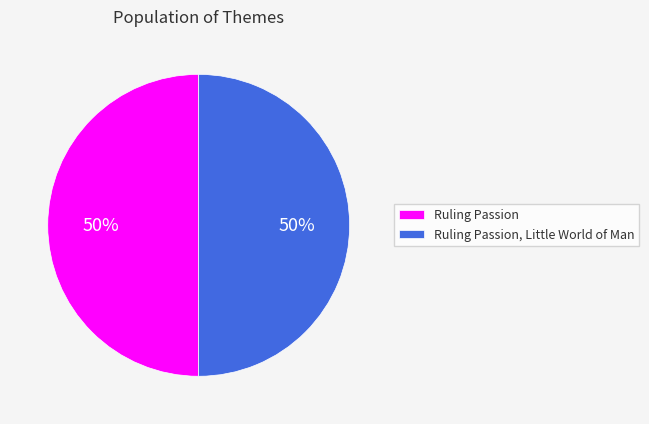

What percentage is the Ruling Passion, Little World of Man slice, to the nearest percent?

50%